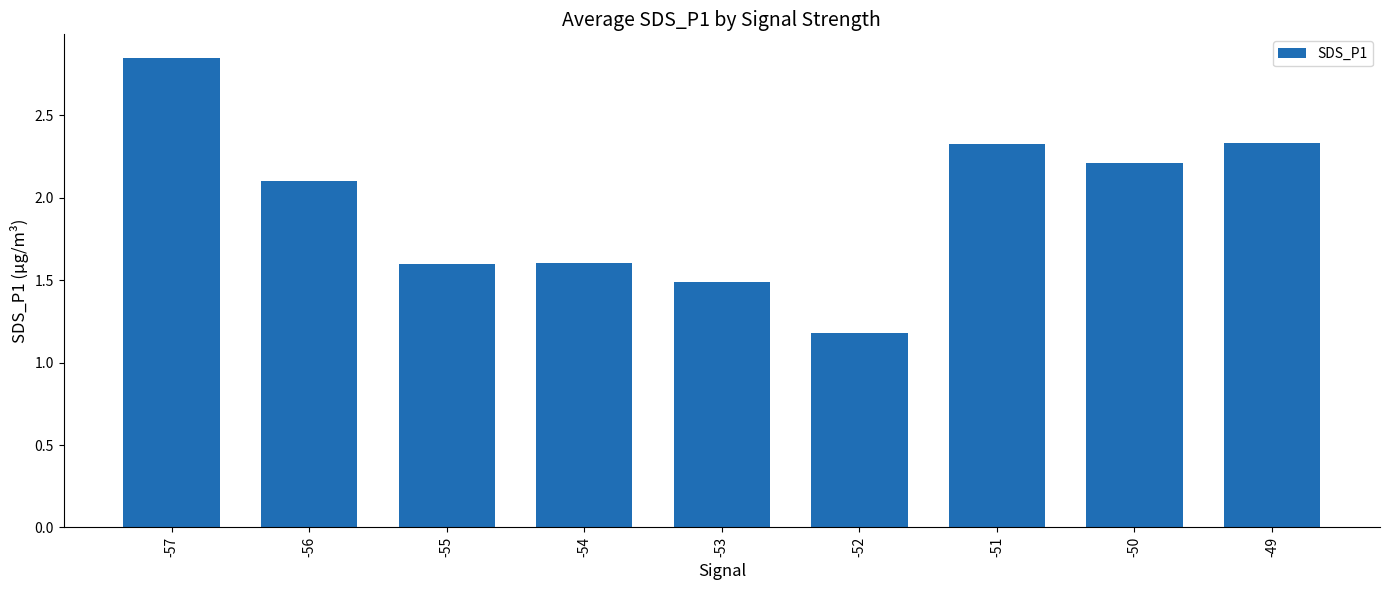

What is the change in value from -57 to -52?

-1.7